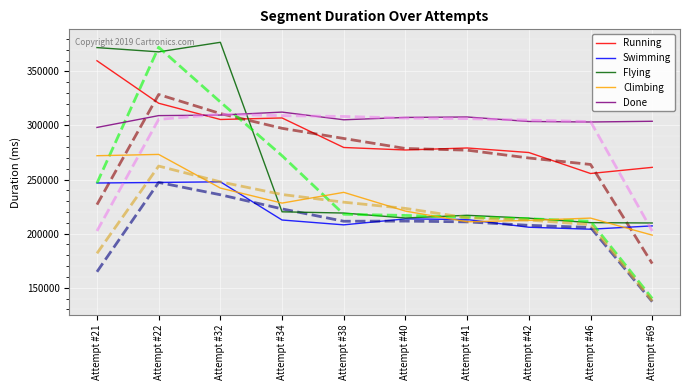

True or false: Done has a value of 463143 at Attempt #21.

False